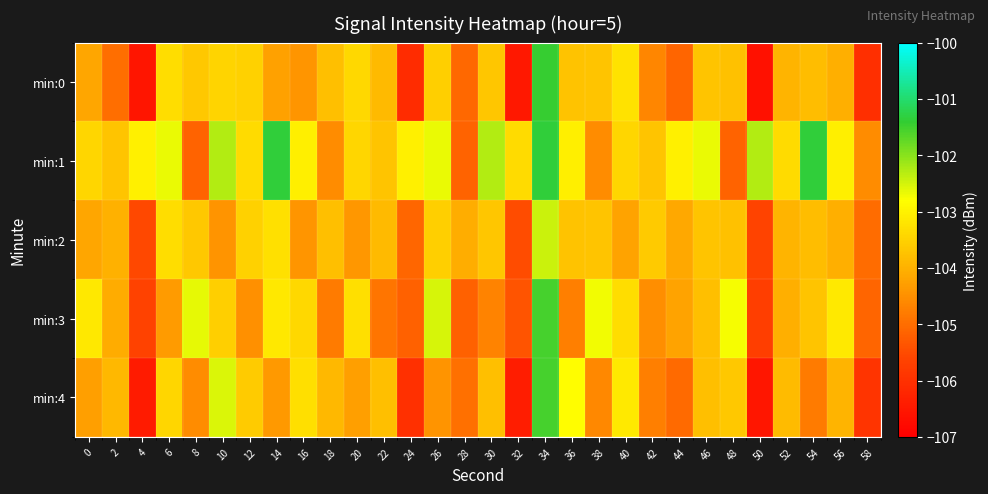

At how many categories does at least one series exceed -103?

13